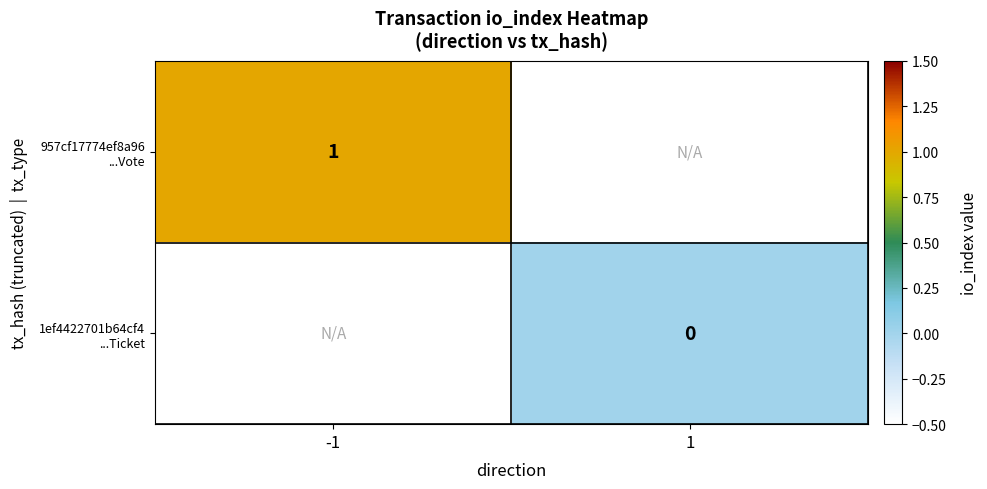

The value of 957cf17774ef8a96 ...Vote at -1 is 1.0. True or false?

True